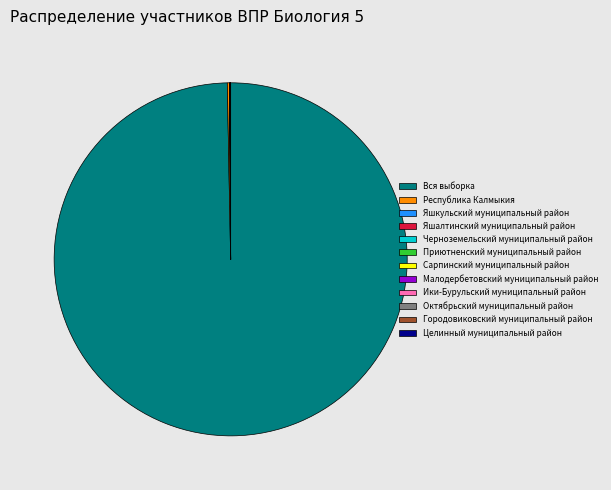

What is the largest slice in the pie chart?

Вся выборка